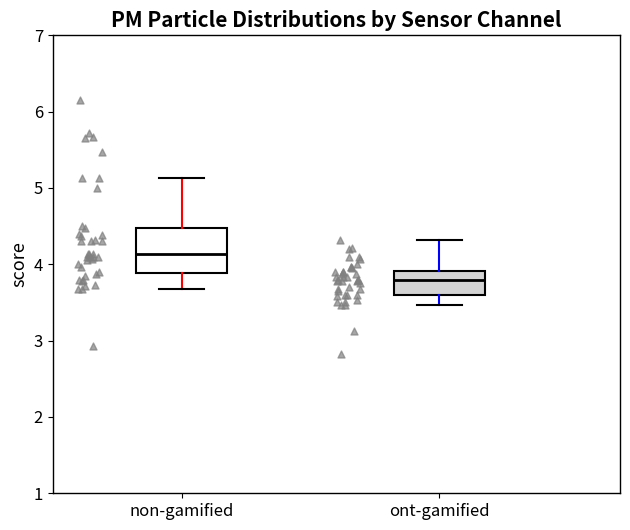

Which box's median line is the highest?

non-gamified